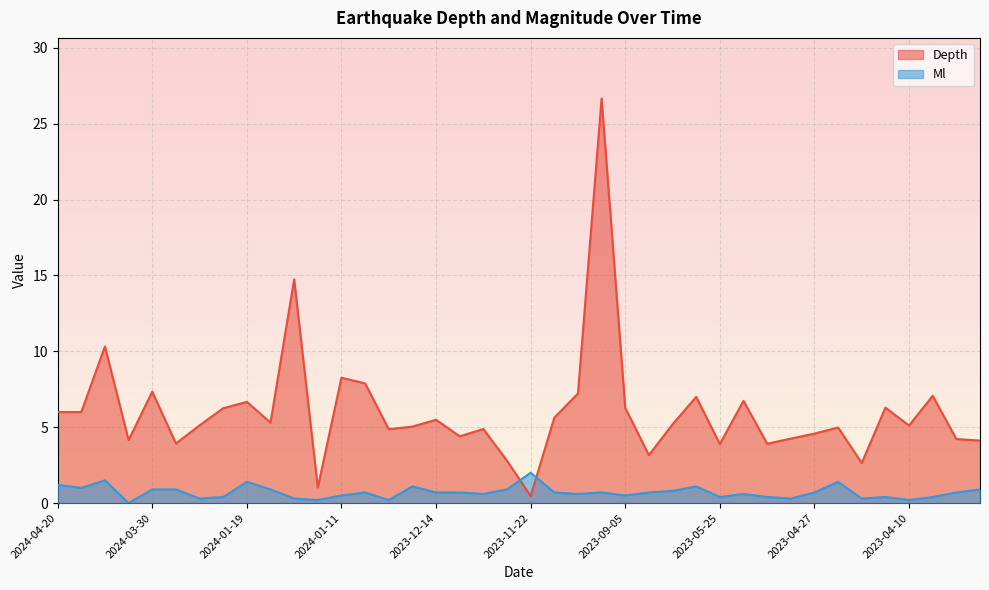

At which label does Depth first exceed 5?

2024-04-20